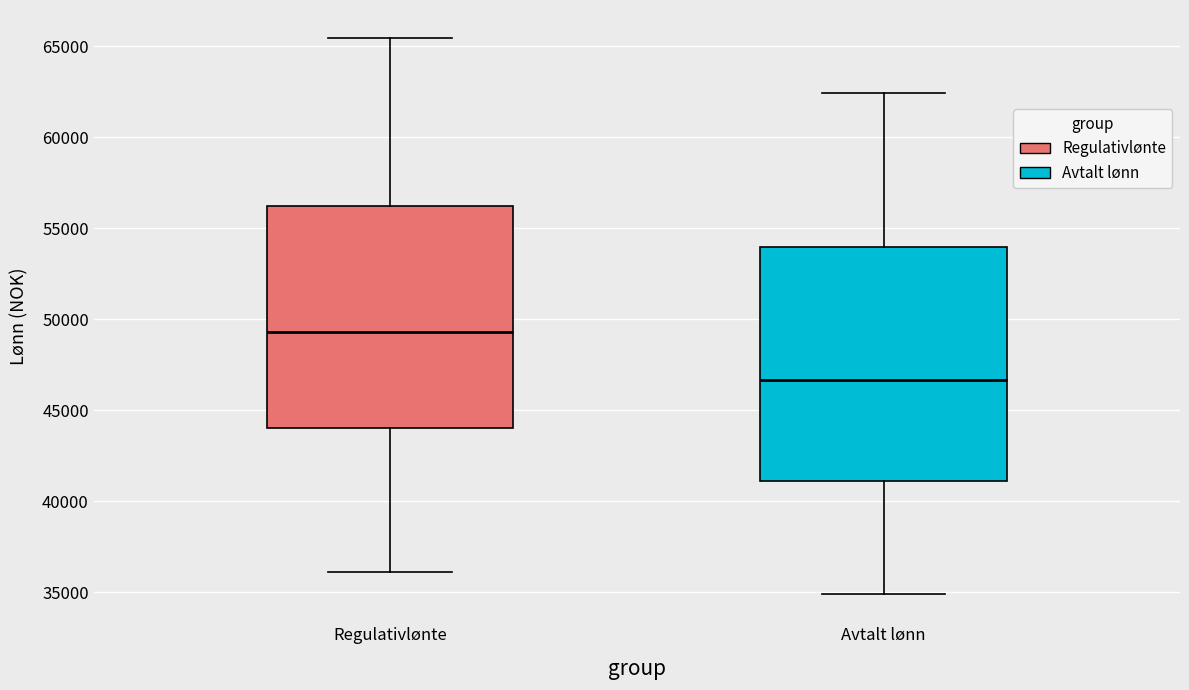

Reading left to right, read every box against the y-axis: the position of its median line, the range the box covers, and the ends of its whiskers. The values are not printed on the chart, so give them approximately, as read against the axis.

Regulativlønte: median 49500, box 44000 to 56000, whiskers 36000 to 65500
Avtalt lønn: median 46500, box 41000 to 54000, whiskers 35000 to 62500